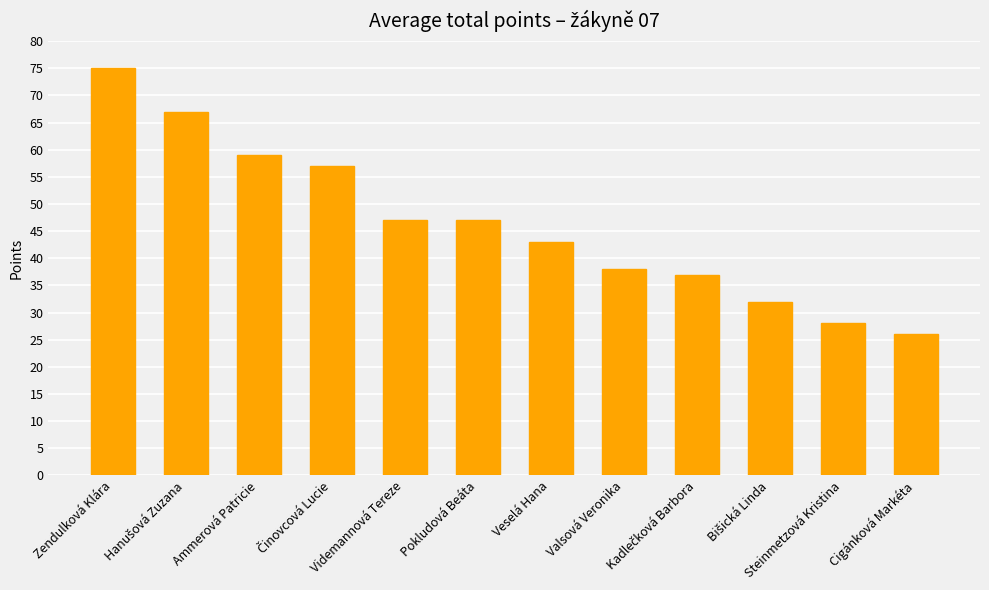

What is the change in value from Videmannová Tereze to Cigánková Markéta?

-21